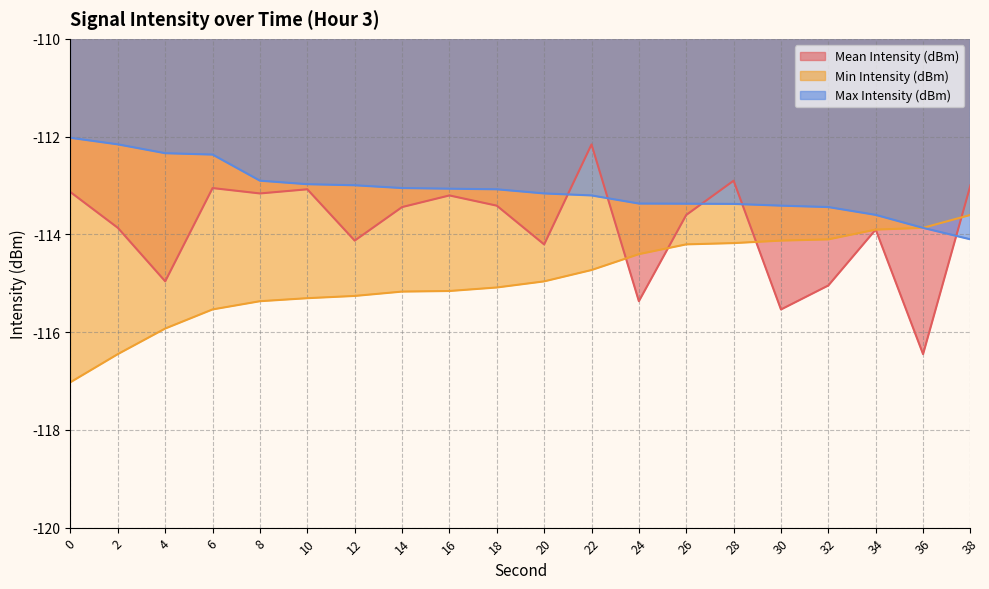

How many interior local peaks does the Mean Intensity (dBm) series have?

6